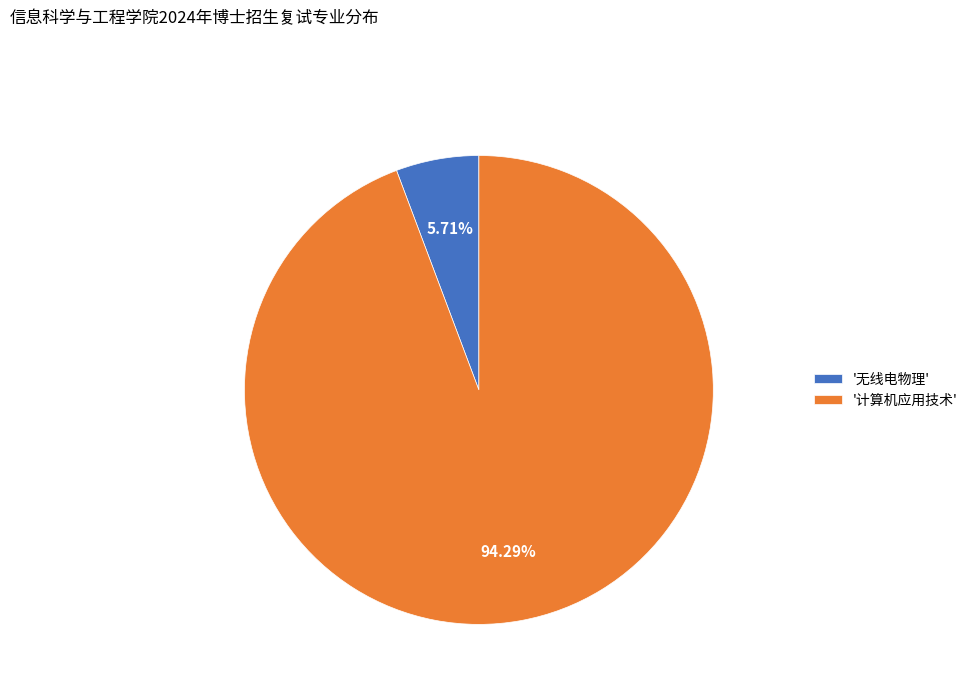

What is the smallest slice in the pie chart?

'无线电物理'